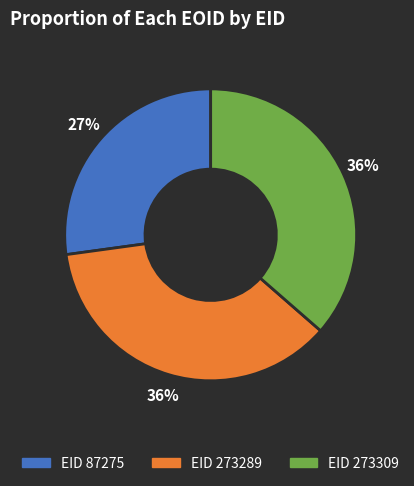

To the nearest percent, what is the difference between the largest and smallest slice percentages?

9%